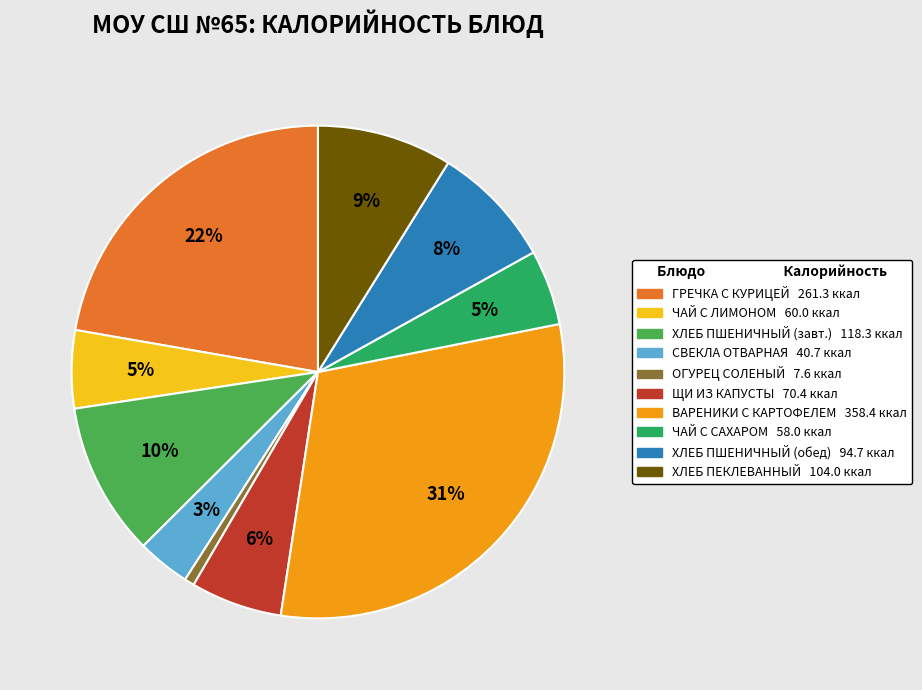

To the nearest percent, what is the average slice percentage?

10%